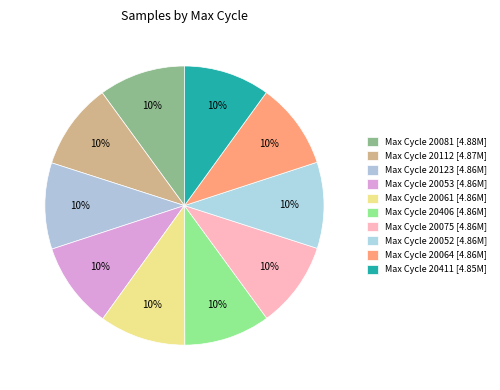

Is there a majority slice in this chart?

No